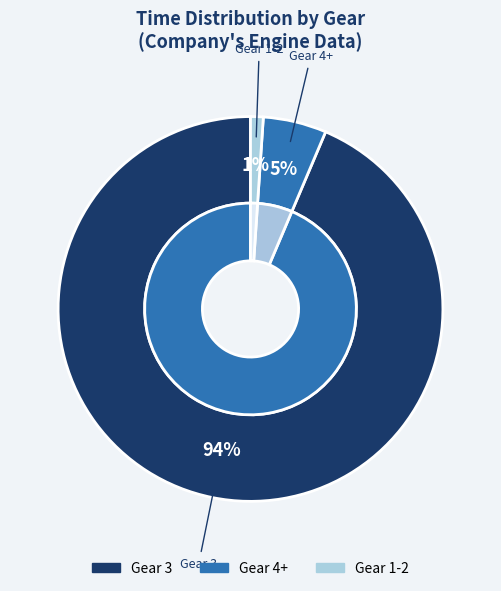

What is the change in value from Gear 4+ to Gear 1-2?

-5.6